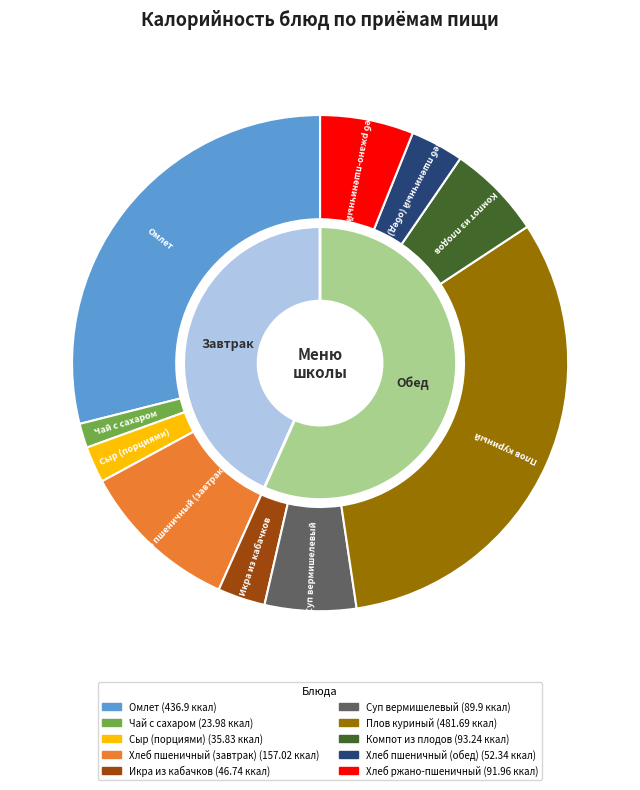

How many slices are in this pie chart?

10